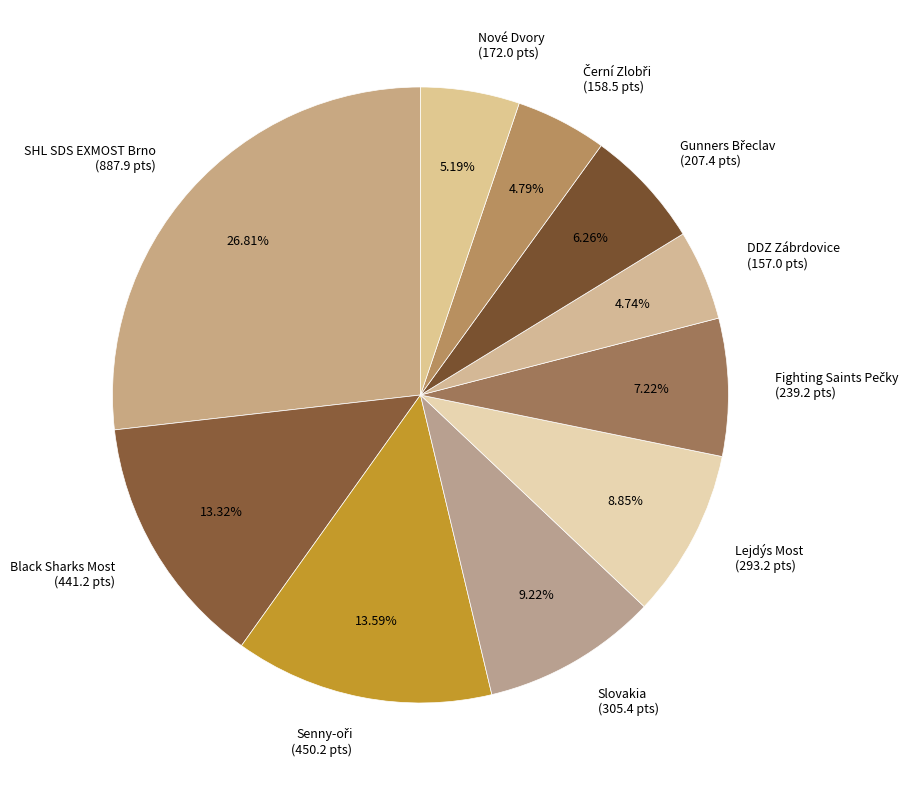

Approximately how many times larger is the value at Slovakia (305.4 pts) compared to SHL SDS EXMOST Brno (887.9 pts)?

0.3